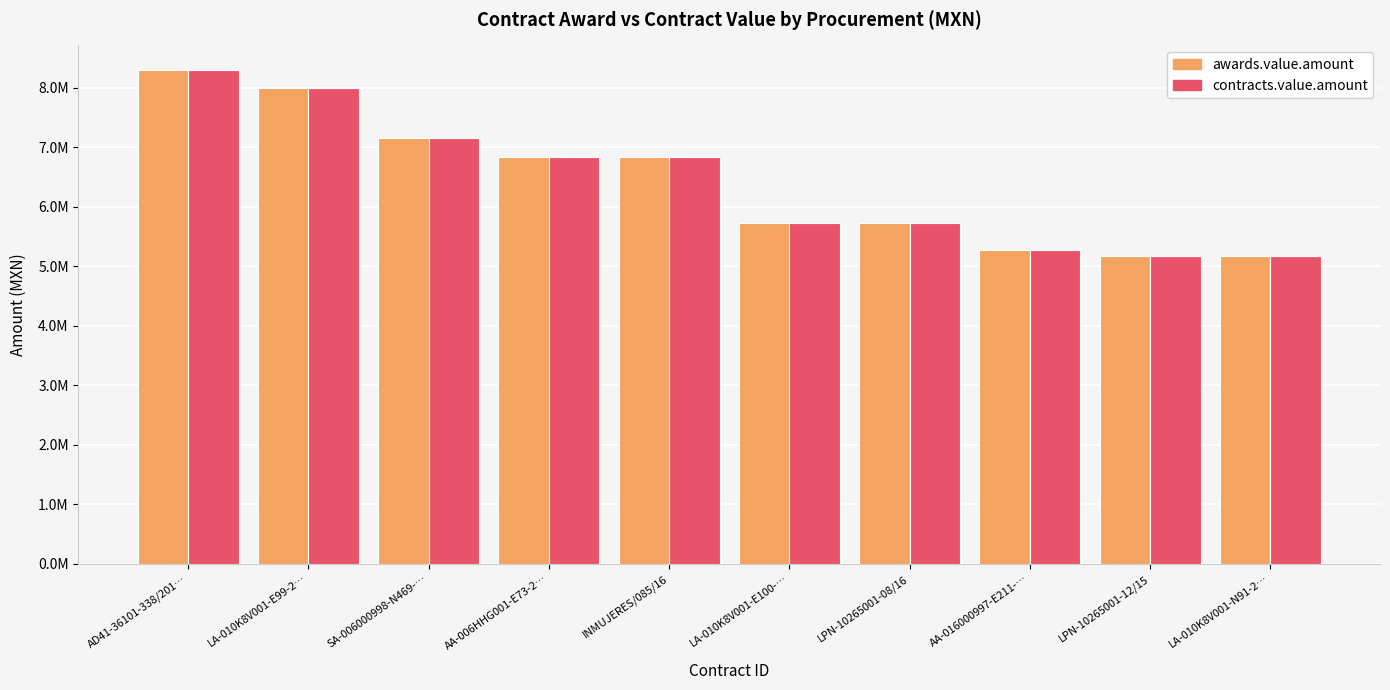

What are all the series names shown in the legend?

awards.value.amount, contracts.value.amount